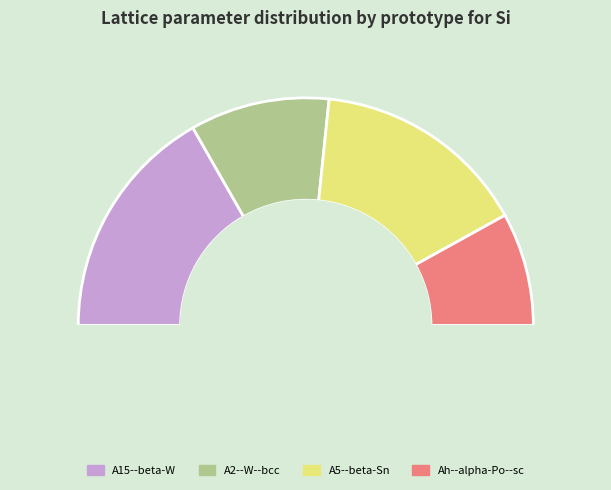

Does A2--W--bcc account for over 50% of the chart?

No